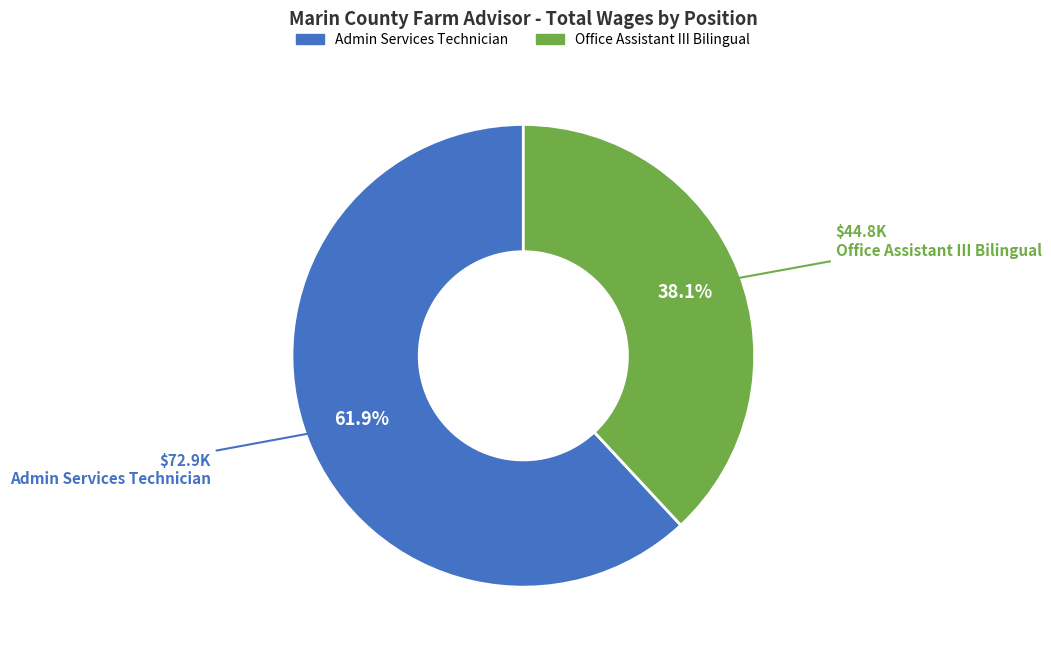

Between Admin Services Technician and Office Assistant III Bilingual, which is larger?

Admin Services Technician